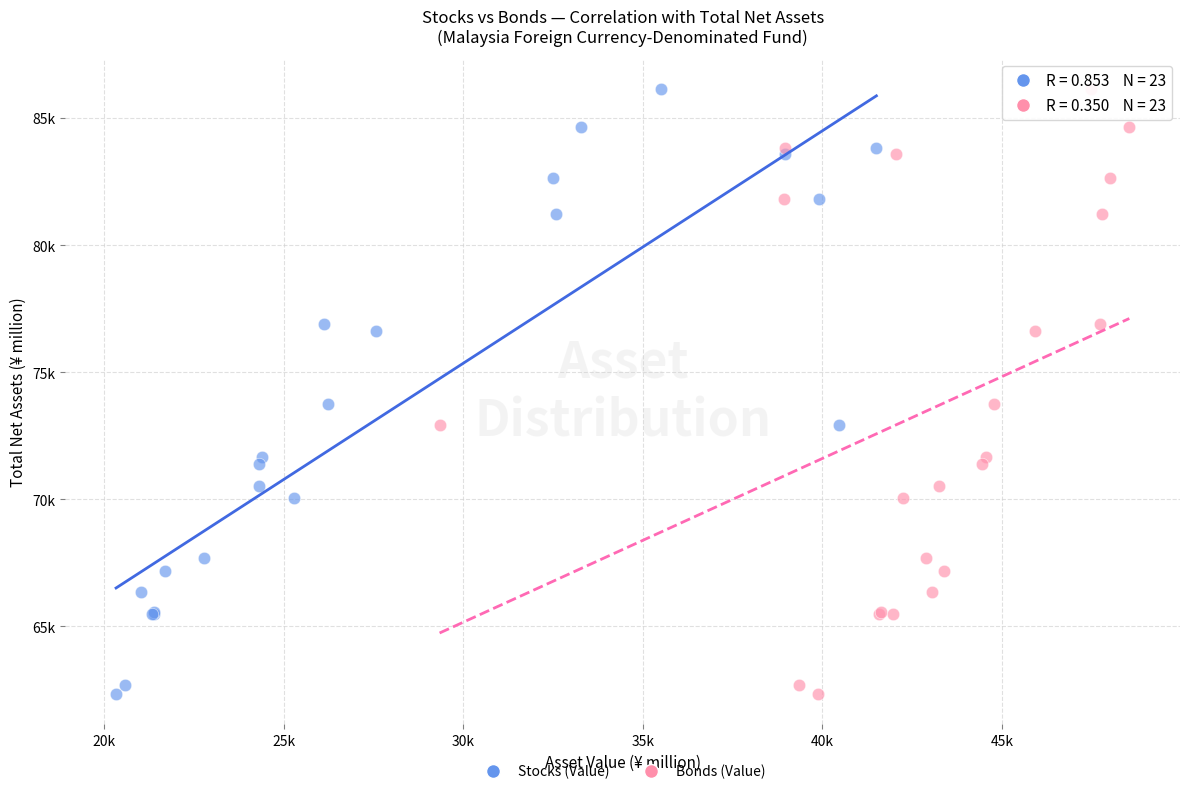

What are all the series names shown in the legend?

Stocks (Value), Bonds (Value)